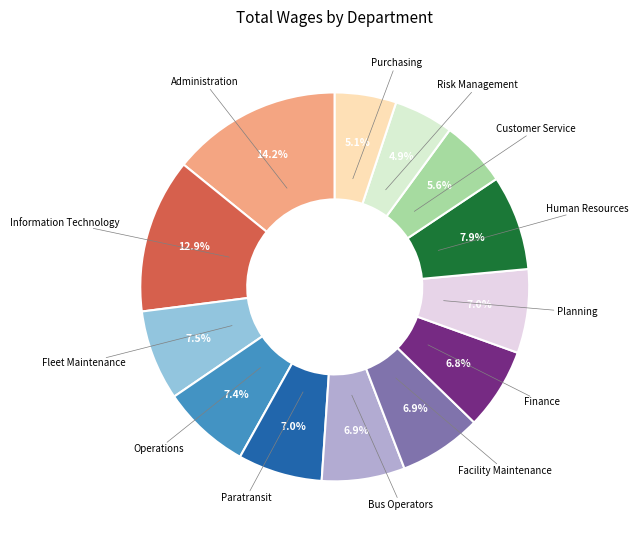

To the nearest percent, what is the combined percentage of Bus Operators and Finance?

14%